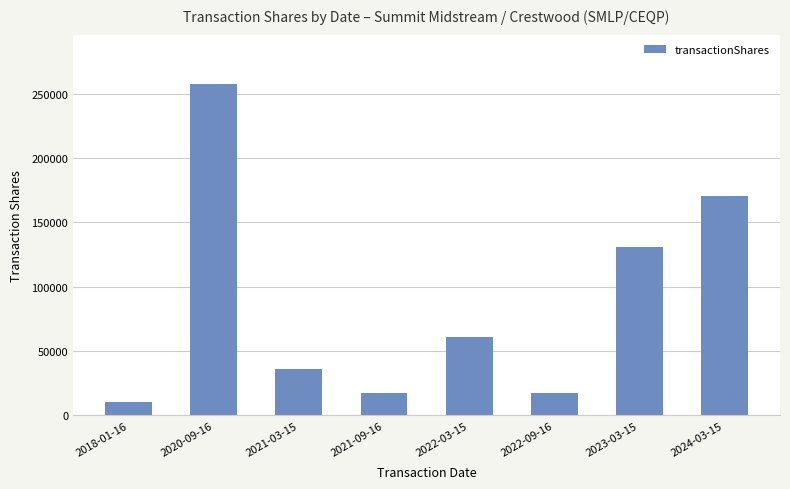

What is the change in value from 2021-03-15 to 2022-03-15?

+25000